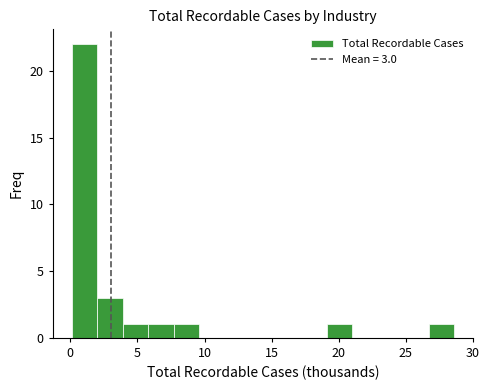

Around what value on the x-axis is the tallest bar? Give the approximate position of its centre, as read against the axis.

1.0